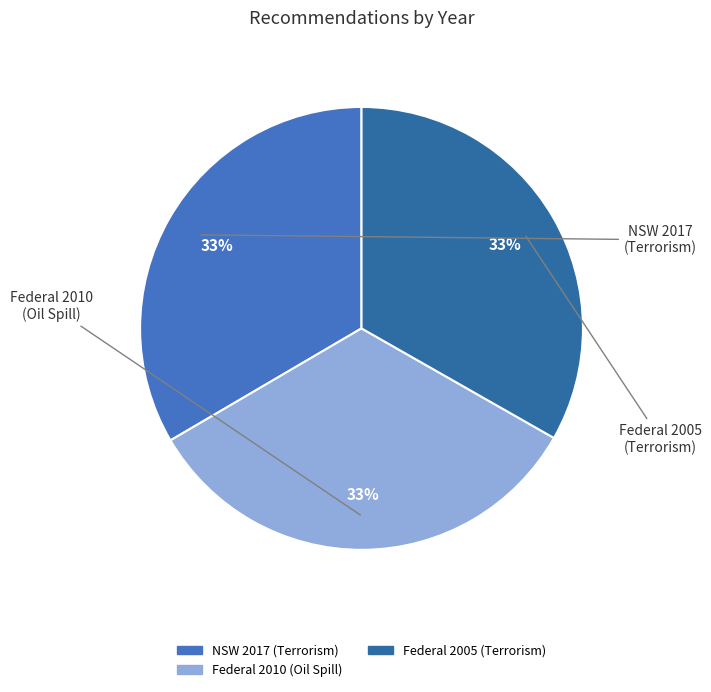

Is there any slice that represents more than half of the pie?

No